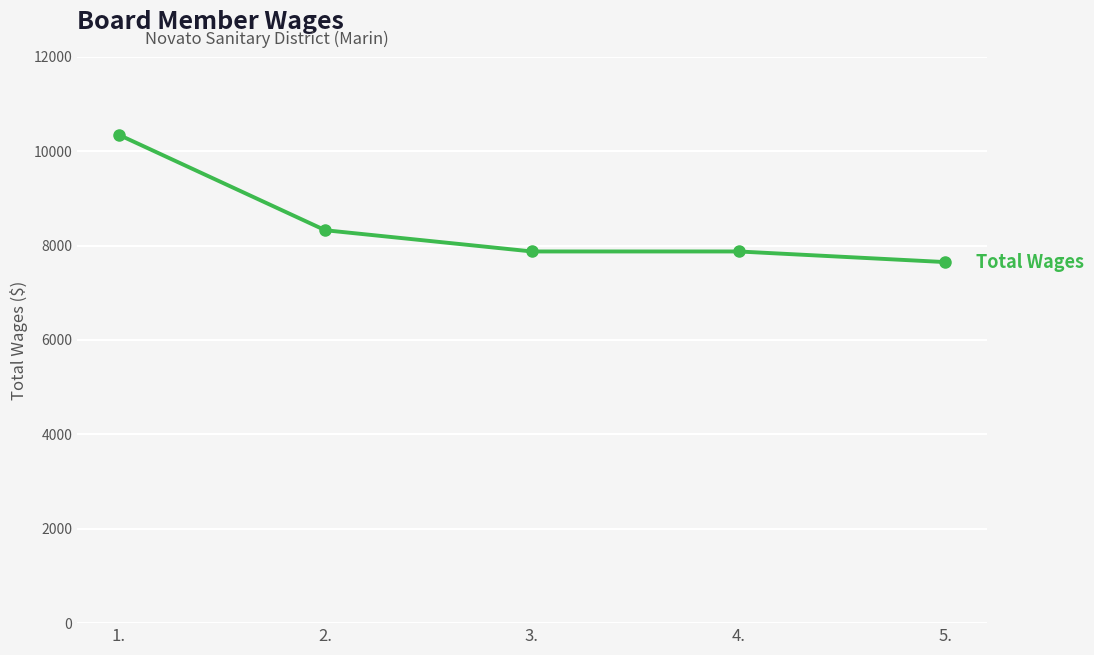

Reading right to left, what are all the values shown in this chart?

5.=7650	4.=7875	3.=7875	2.=8325	1.=10350